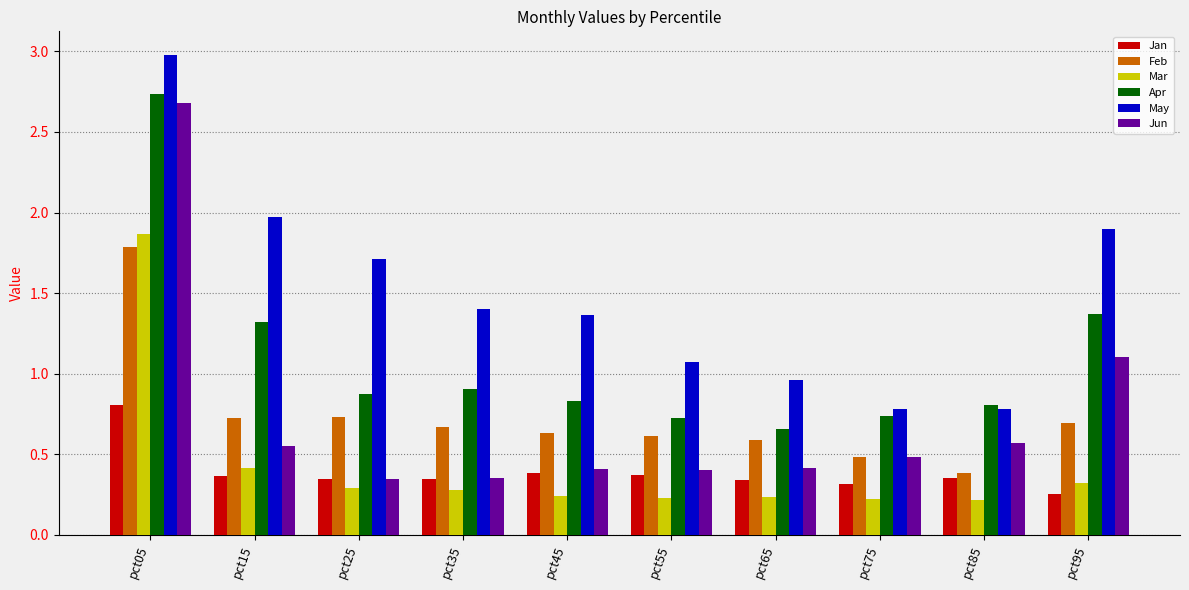

At which category is the sum across all series the highest?

pct05